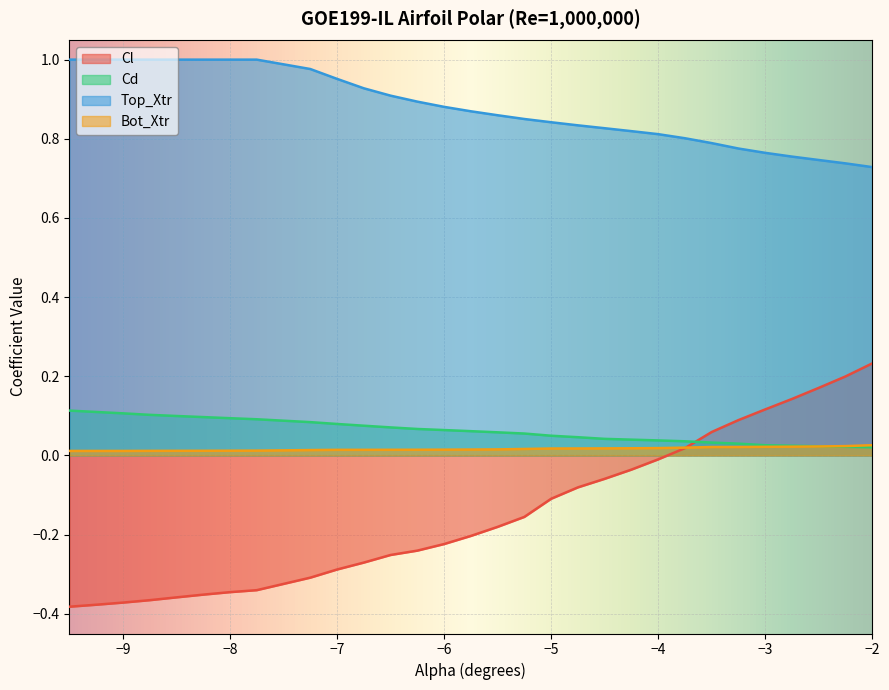

True or false: Bot_Xtr and Cl cross at least once.

True